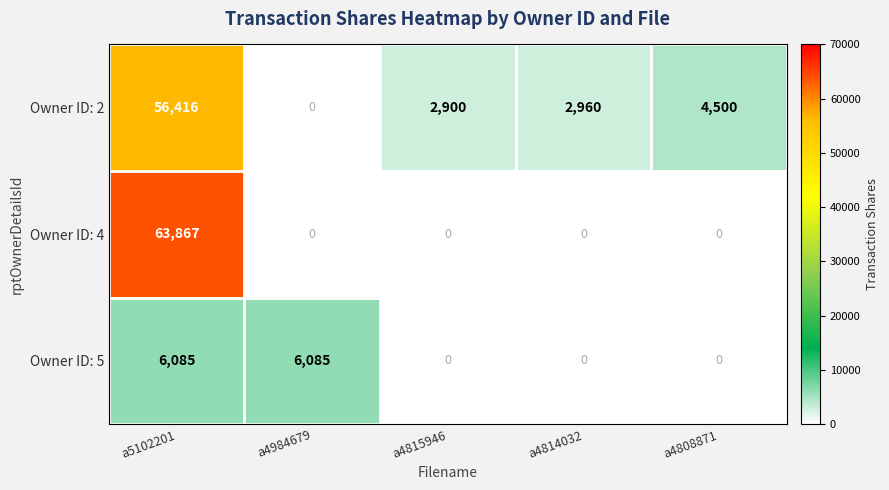

List the series in order of their peak value, highest first.

Owner ID: 4, Owner ID: 2, Owner ID: 5